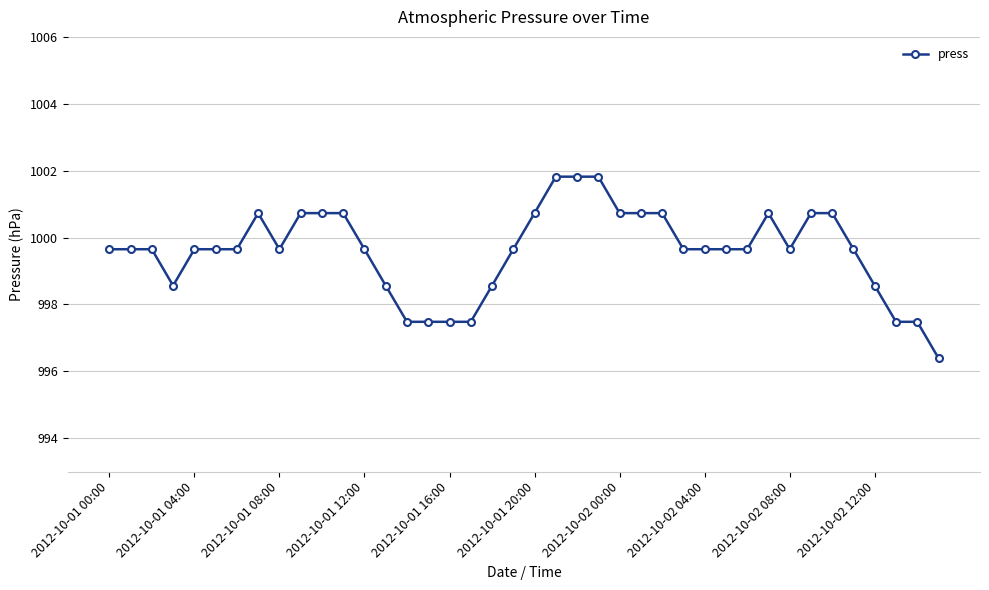

True or false: there are more than 0 points higher than both neighbors.

True